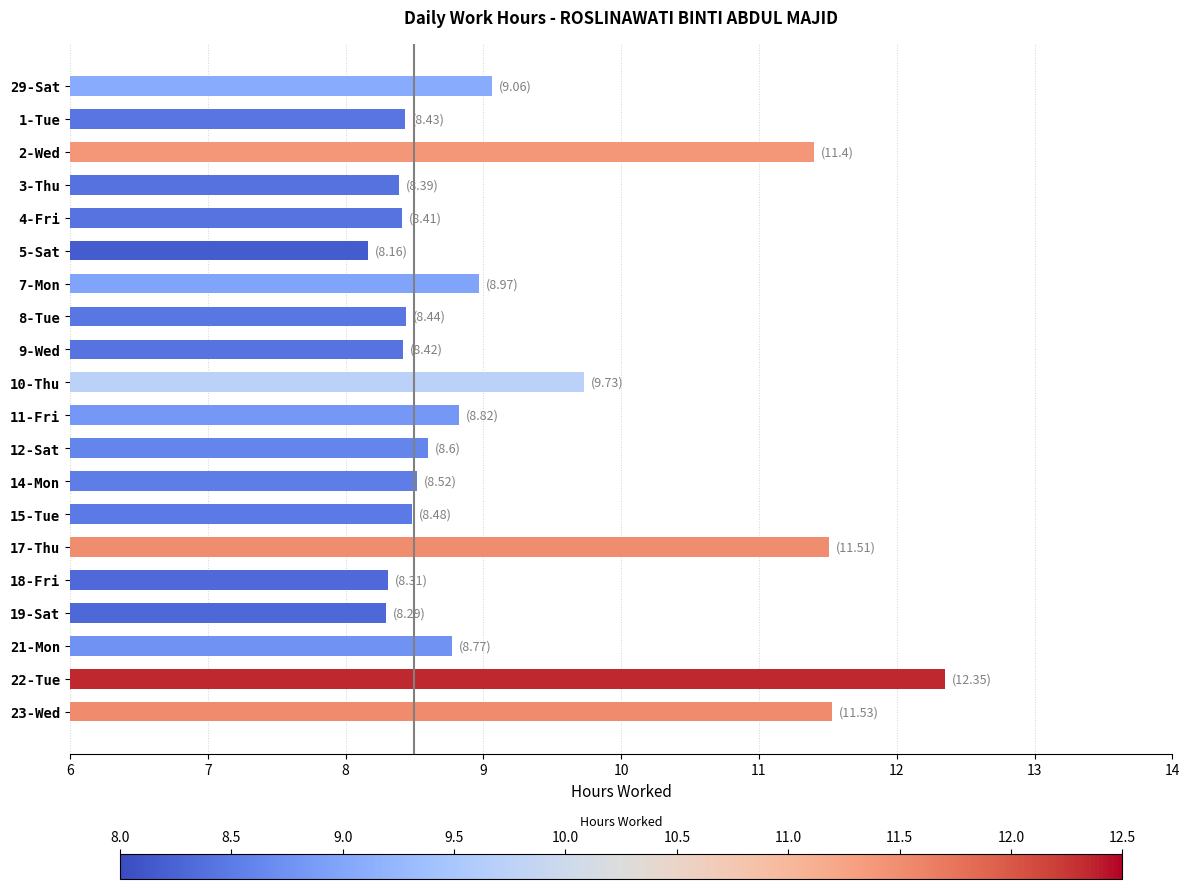

Which label corresponds to the largest value in the chart?

22-Tue